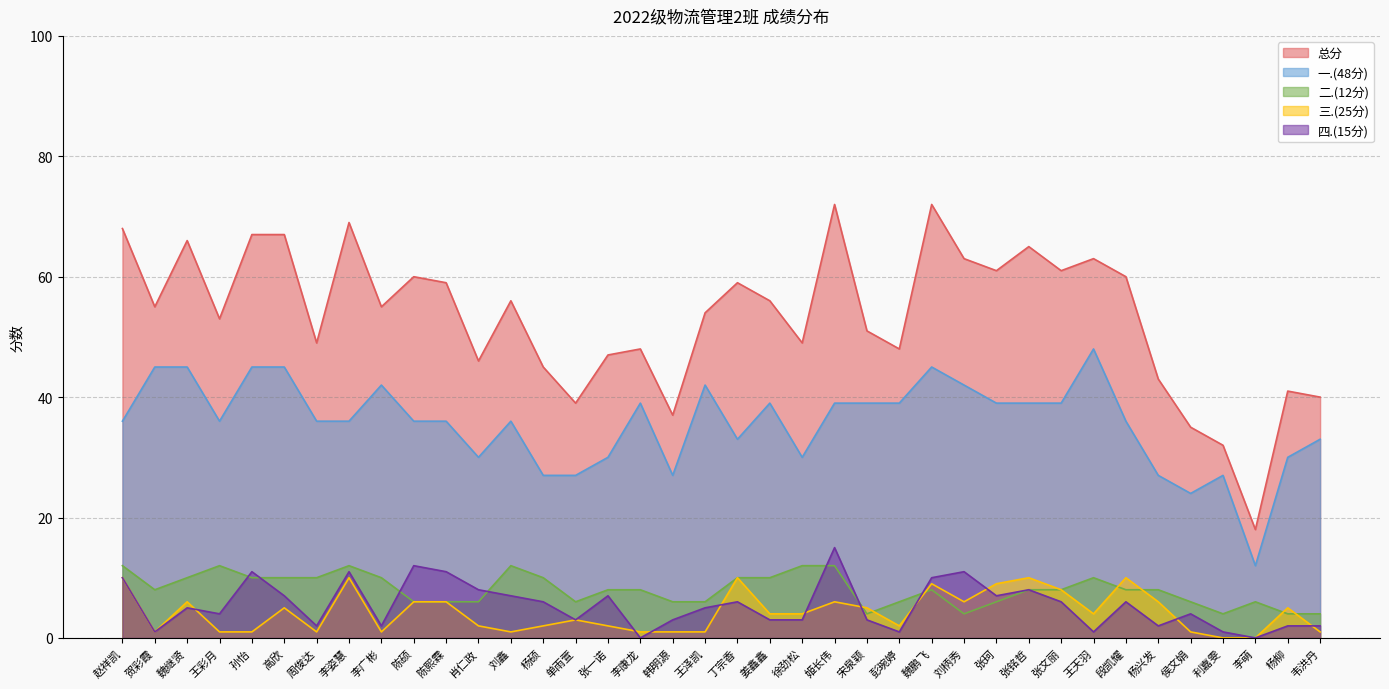

What is the spread (max minus min) of values at 李康龙?

48